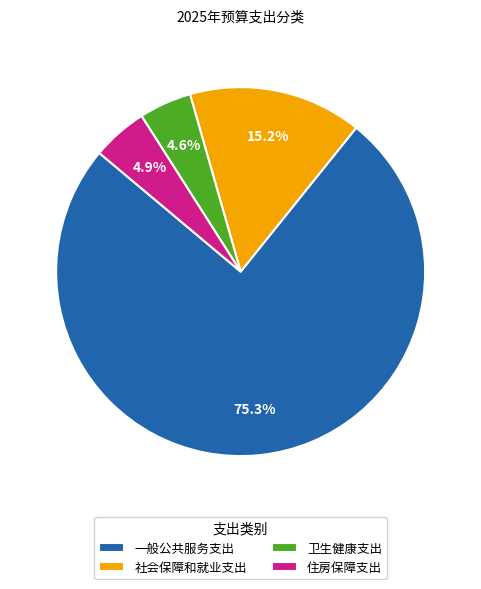

To the nearest percent, what percentage of the pie is 卫生健康支出?

5%